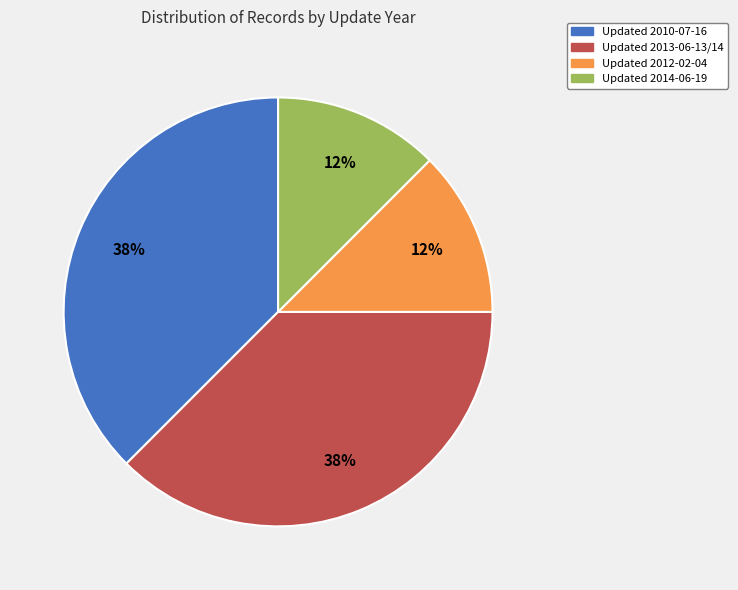

Is there a majority slice in this chart?

No